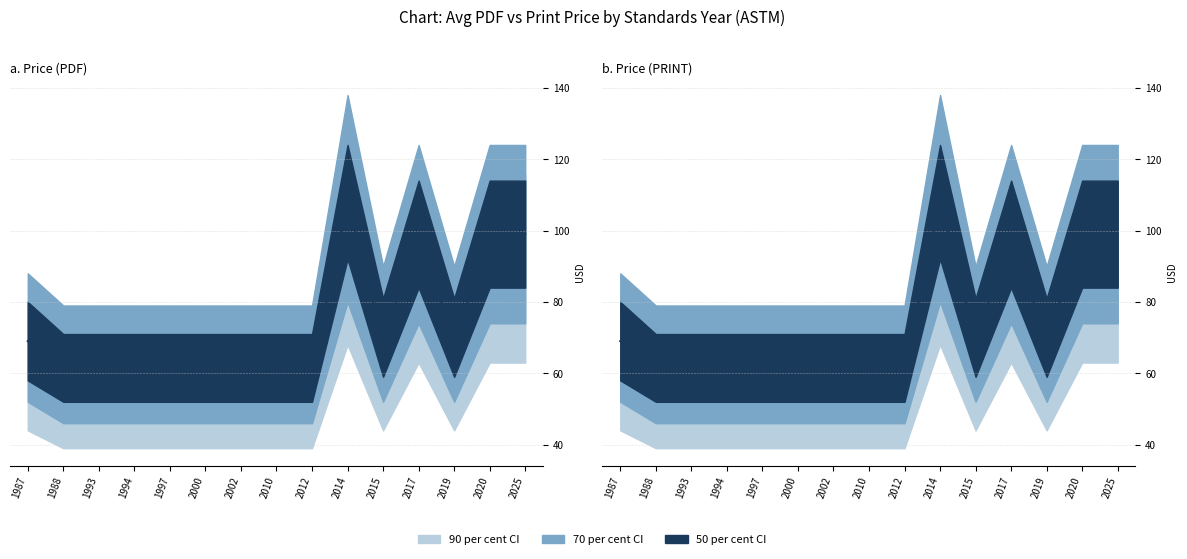

At which category does Price (PDF) reach its first local valley?

2015